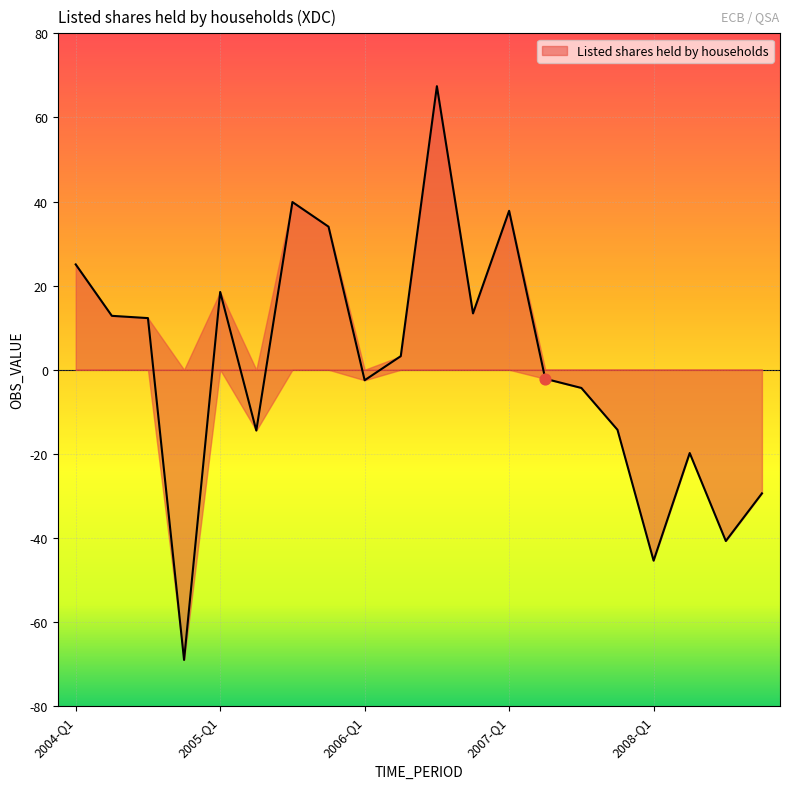

What is the ratio of the value at 2005-Q4 to the value at 2004-Q3?

2.8